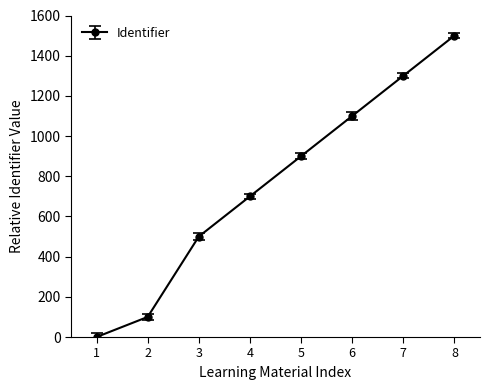

The value at 8 is 1500. True or false?

True